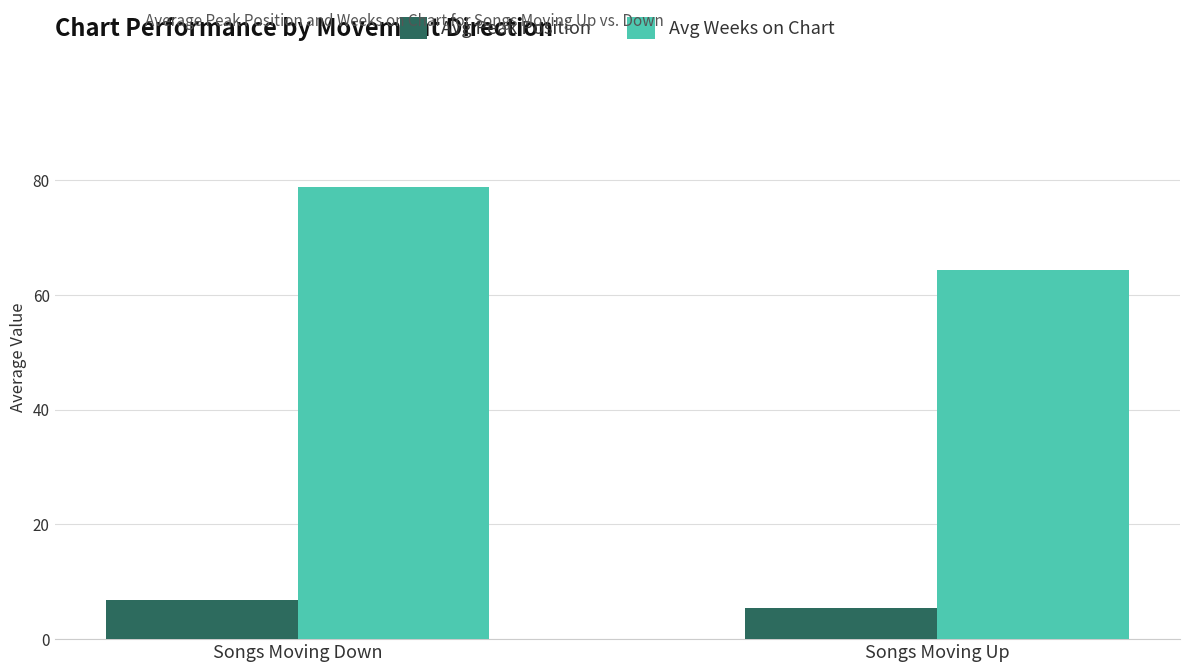

What is the total value across all series at Songs Moving Down?

85.6